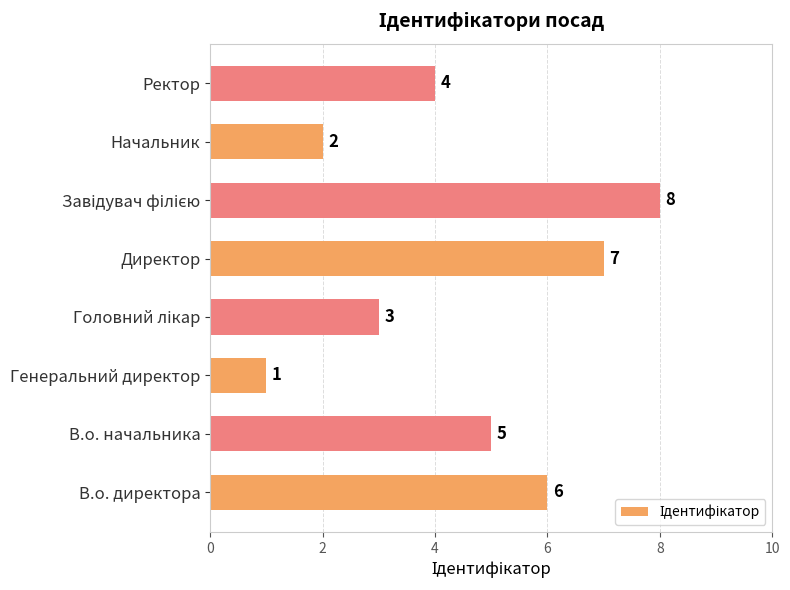

Is it true that the value at В.о. начальника is 2?

False